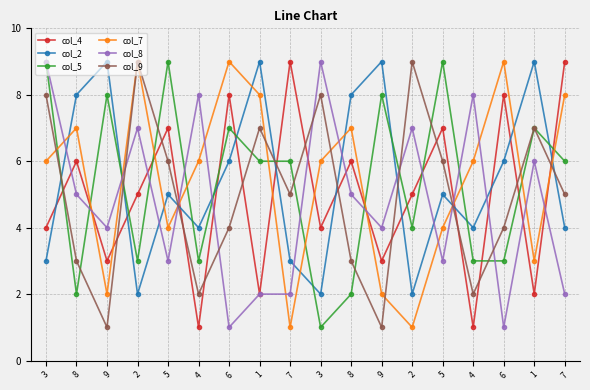

Which series has the largest total across all categories?

col_2